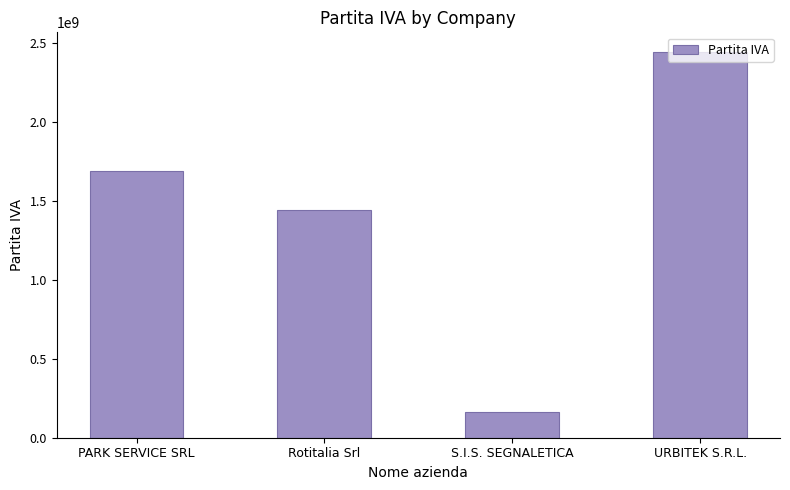

Count the values in the range 1445600438 to 2446140390.

3